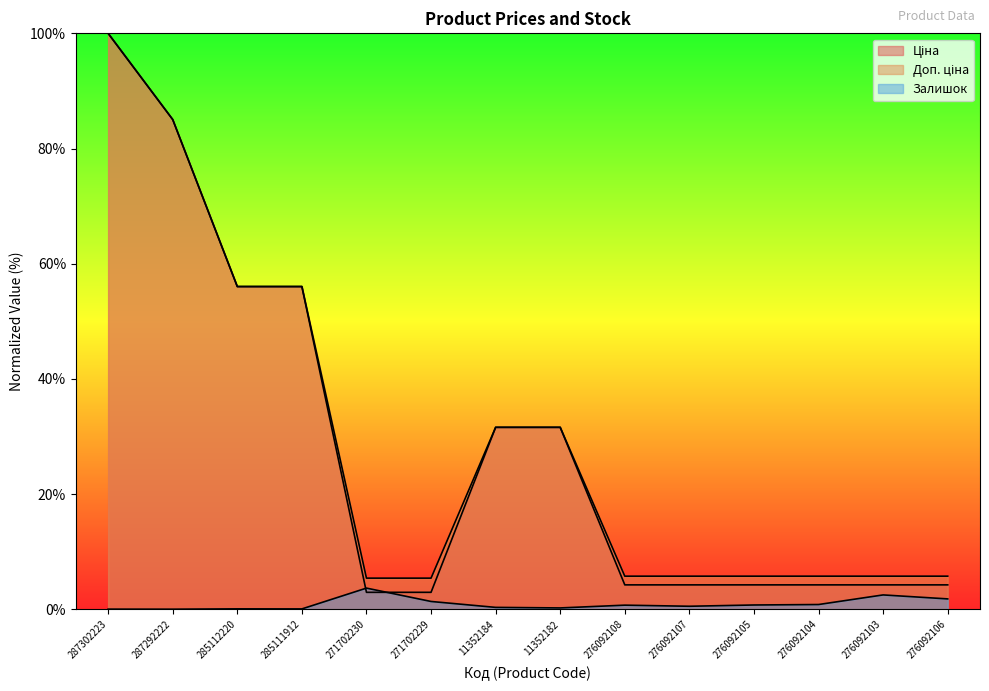

What is the label of the 3rd point from the left?

285112220